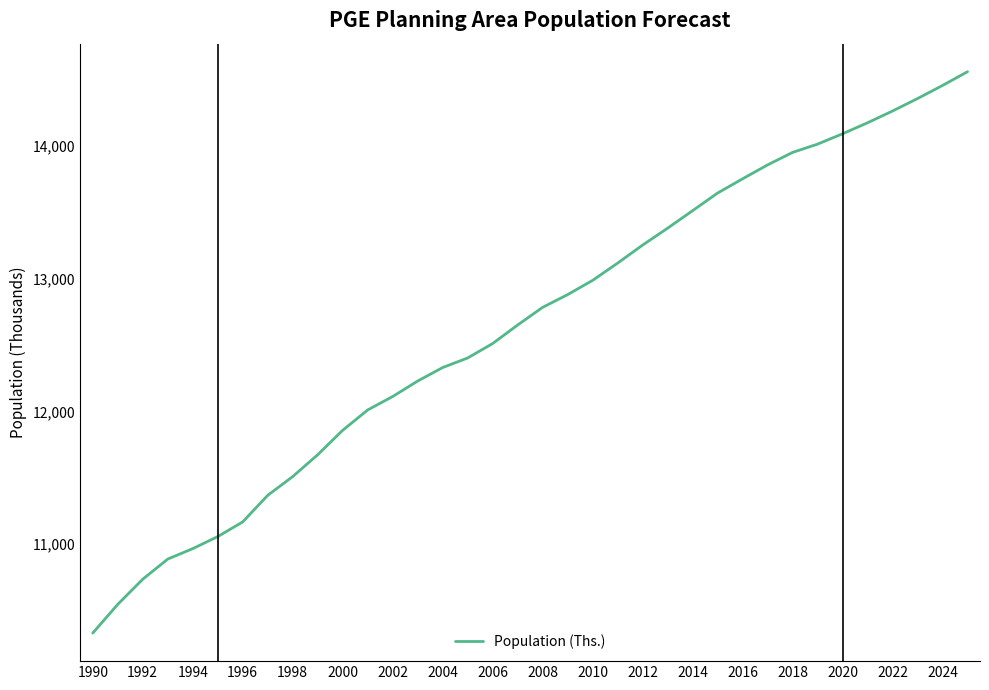

What is the maximum value shown in the chart?

14561.0